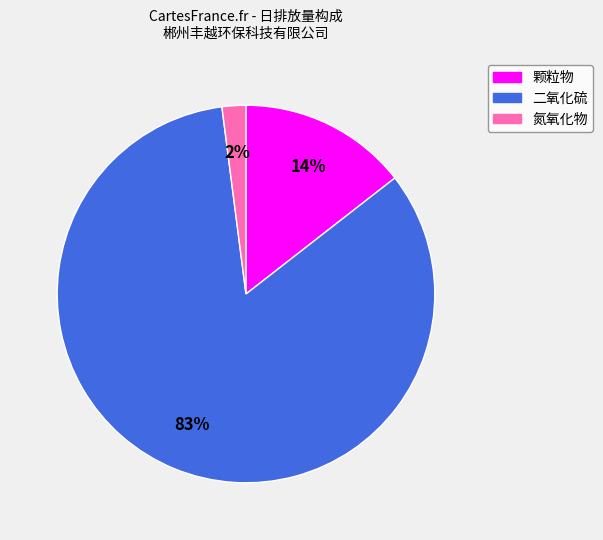

To the nearest percent, what portion does 颗粒物 represent?

14%